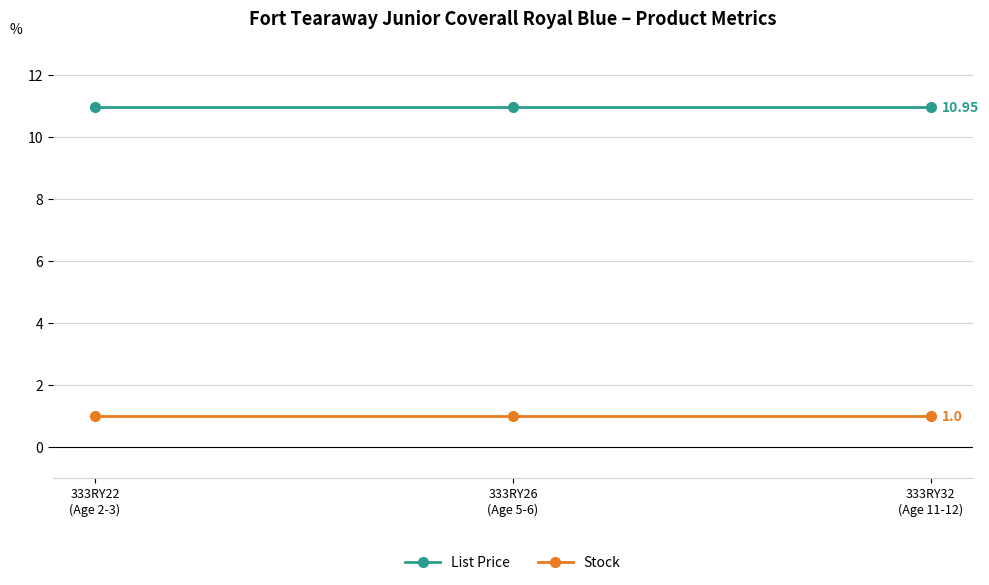

What is the label of the 1st point from the right?

333RY32
(Age 11-12)